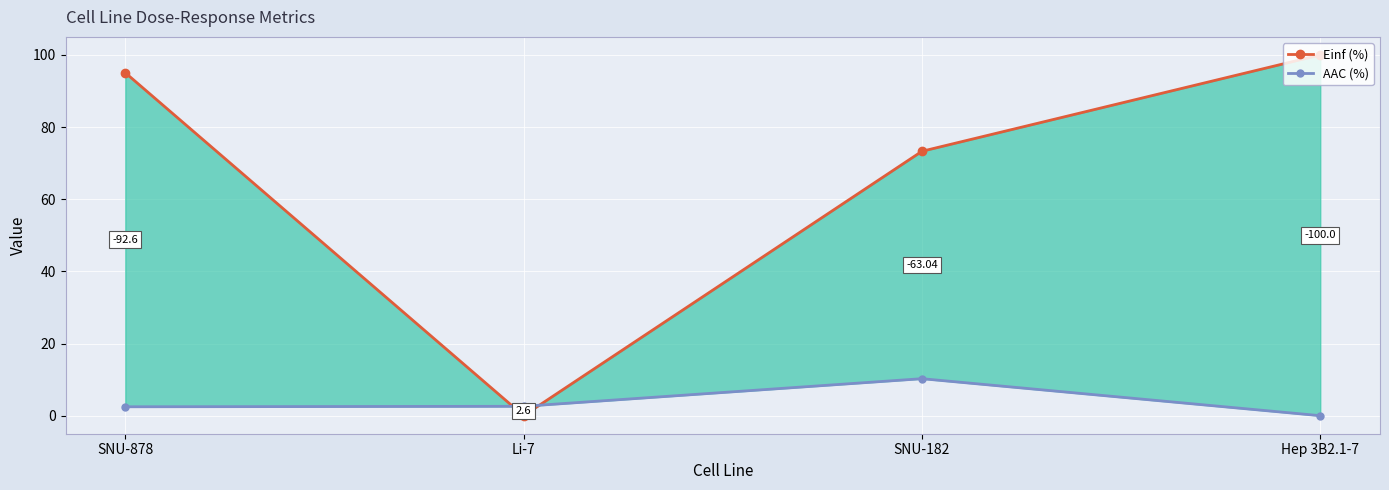

Reading left to right, extract all data points from this chart.

Einf (%): SNU-878=95.1	Li-7=0.0	SNU-182=73.3	Hep 3B2.1-7=100.0
AAC (%): SNU-878=2.5	Li-7=2.6	SNU-182=10.3	Hep 3B2.1-7=0.0